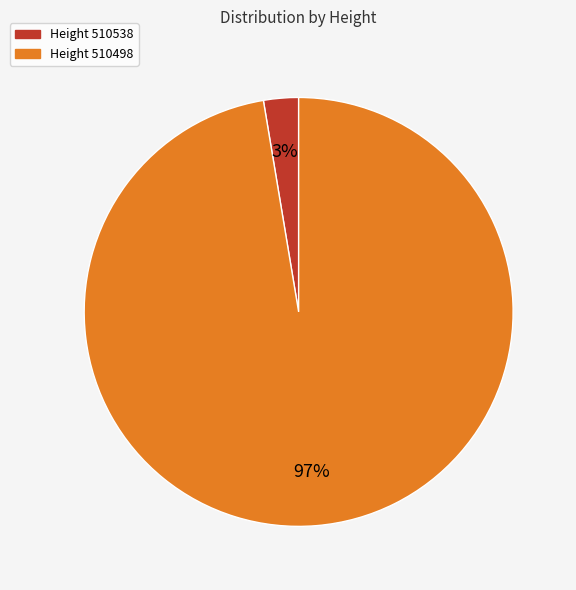

Is the sum of Height 510498 and Height 510538 greater than half?

Yes